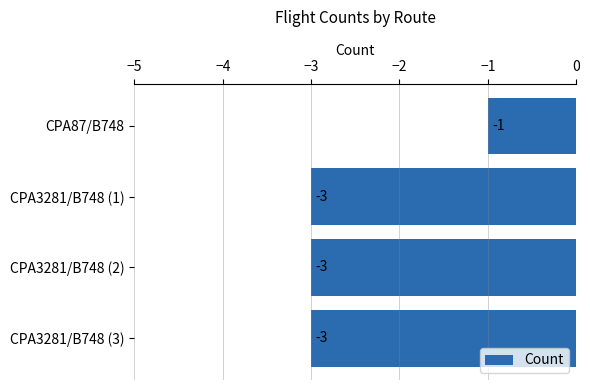

Where is the data nearest to the value -2?

CPA87/B748